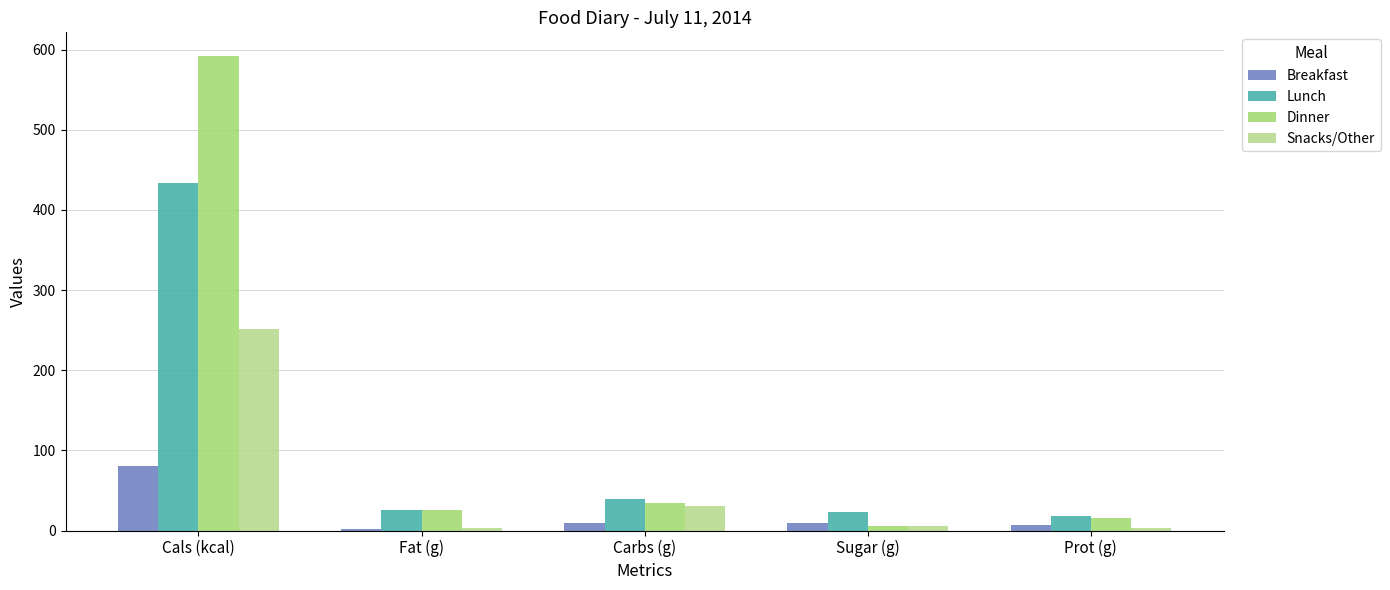

Which series has the largest total across all categories?

Dinner